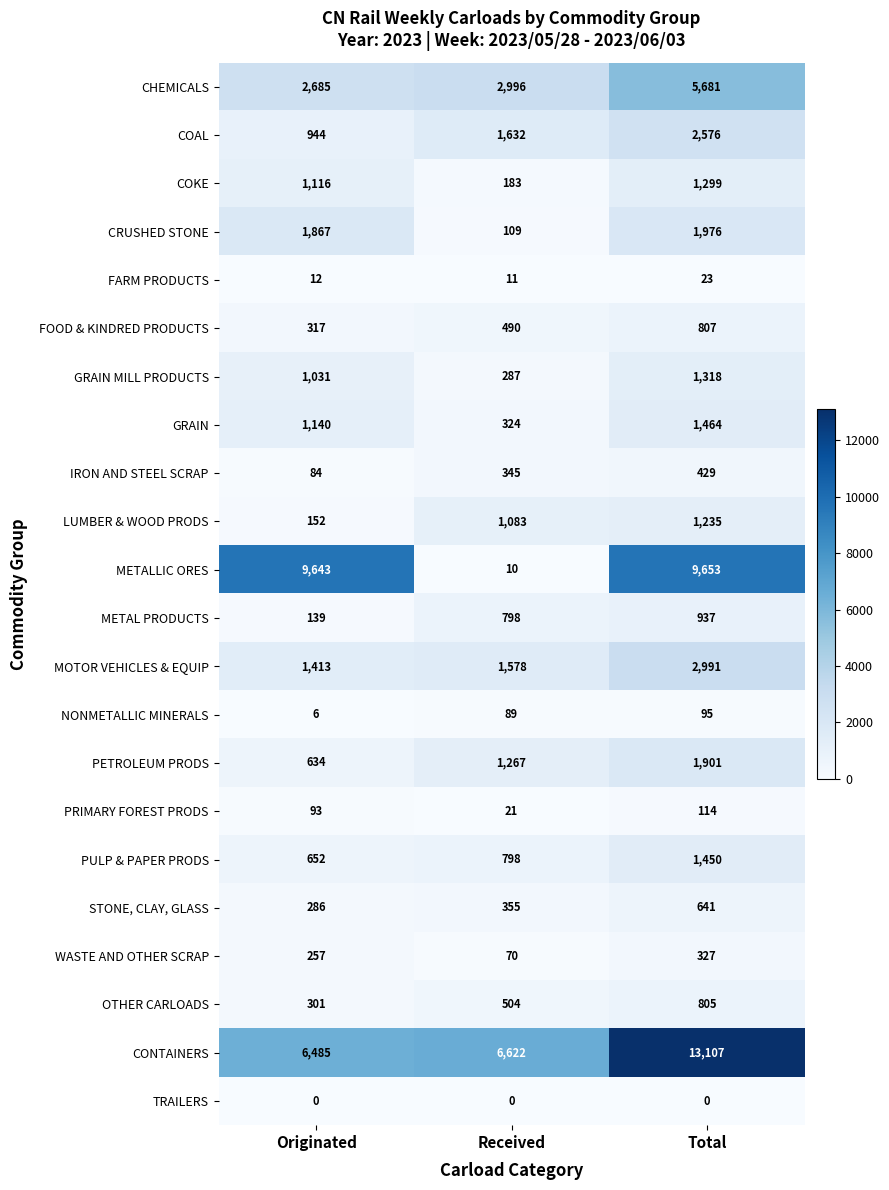

Count the CHEMICALS values in the range 2685 to 5681.

3